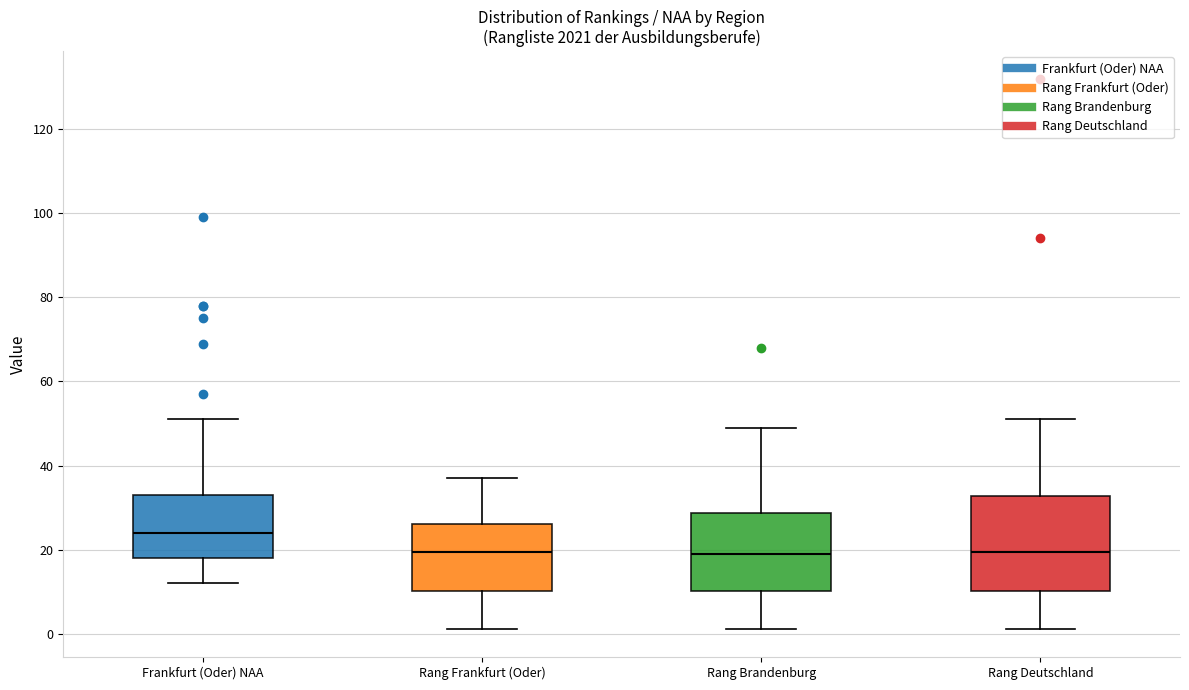

Where does the upper whisker of the box for Rang Brandenburg end on the y-axis? The values are not printed on the chart, so give them approximately, as read against the axis.

50